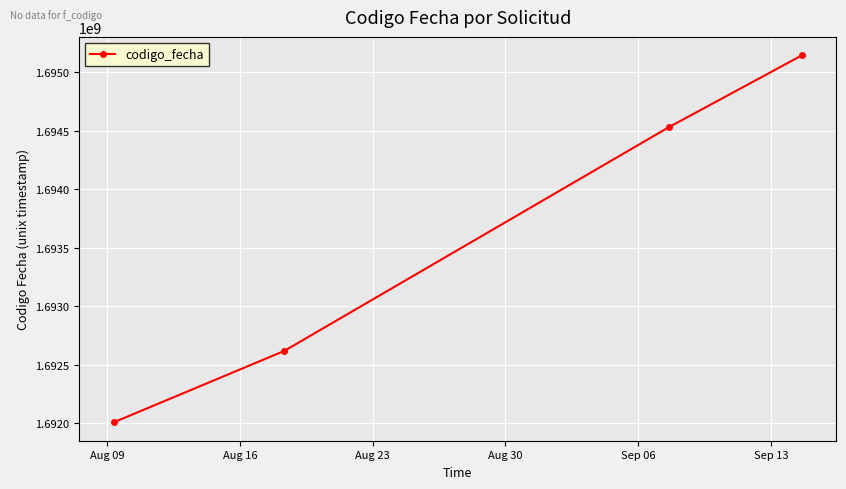

How many values are between 1692616968 and 1695144738?

3